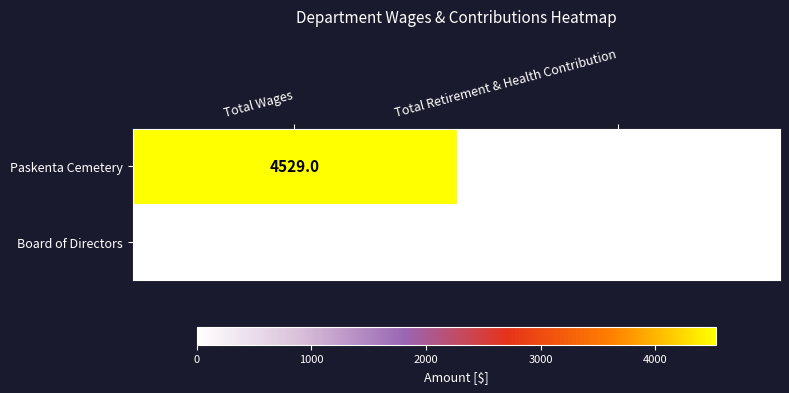

True or false: Paskenta Cemetery has a value of 0 at Total Retirement & Health Contribution.

True